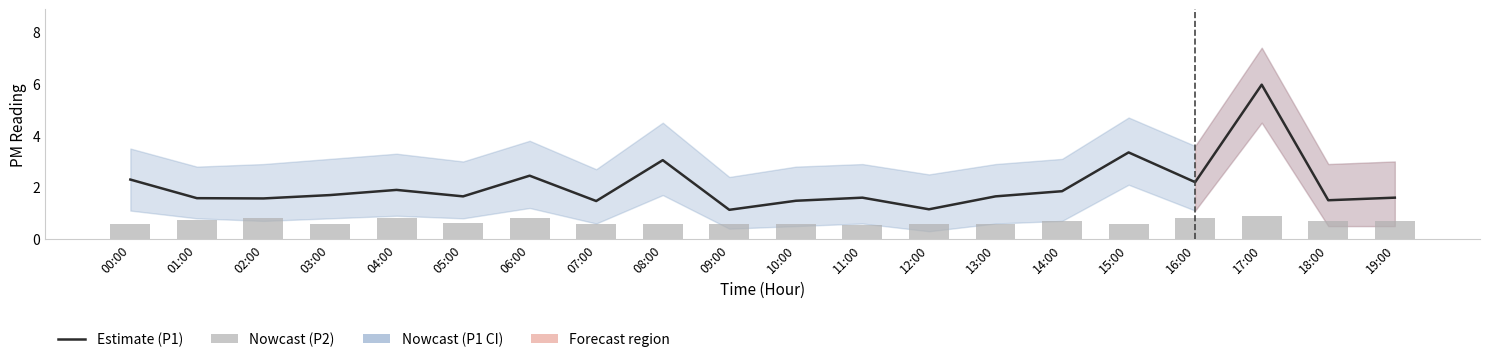

At how many categories does at least one series exceed 4?

1